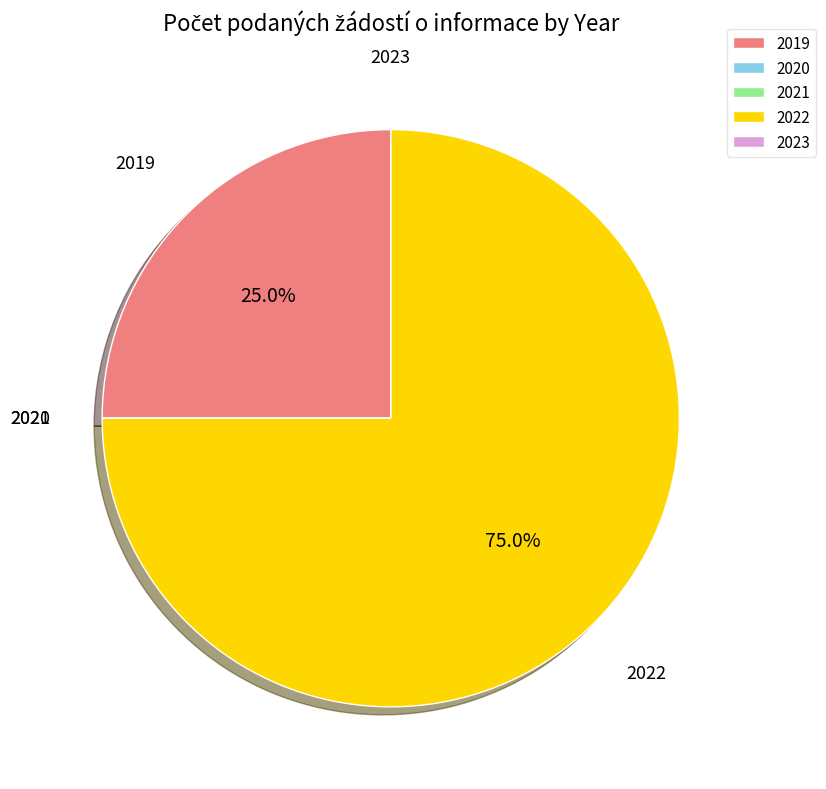

What portion of the pie excludes 2022?

25.0%